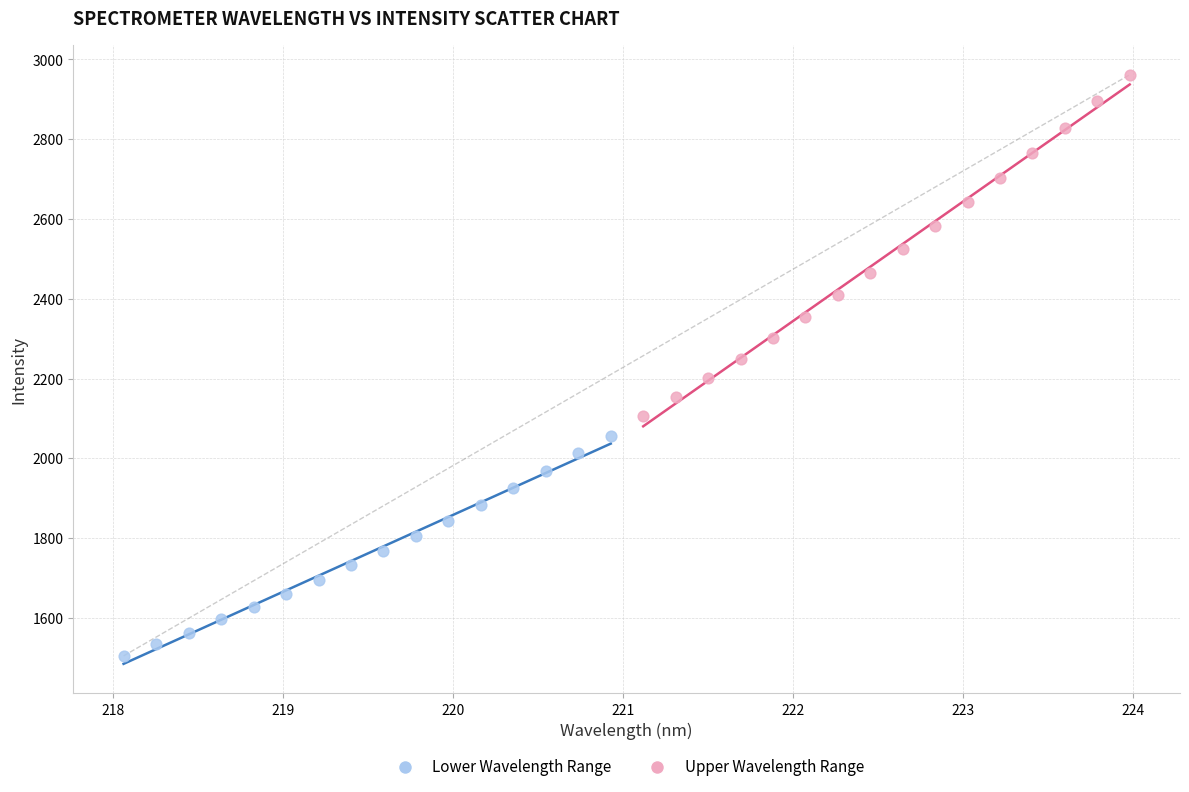

Which series reaches the minimum Y coordinate?

Lower Wavelength Range